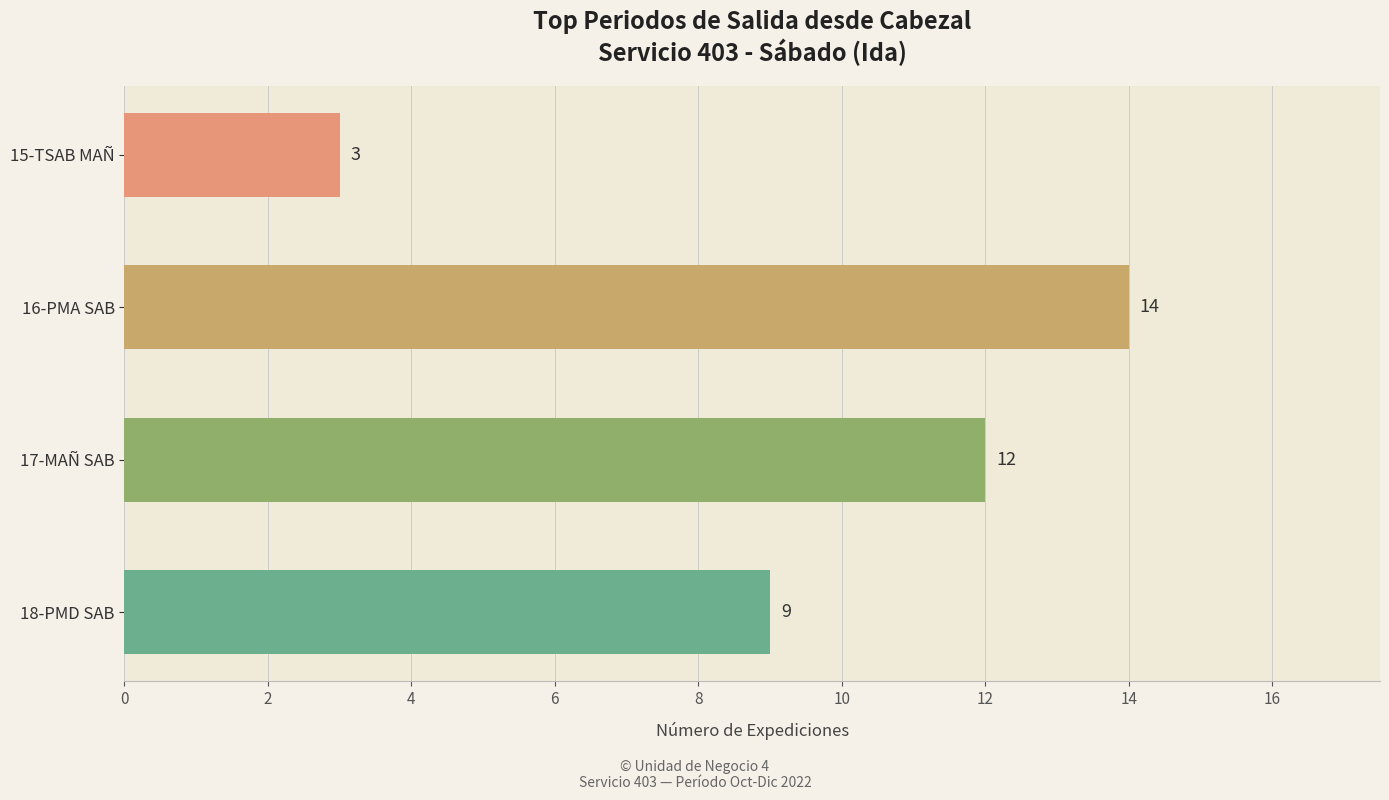

Read the value at 18-PMD SAB, to the nearest 5.

10